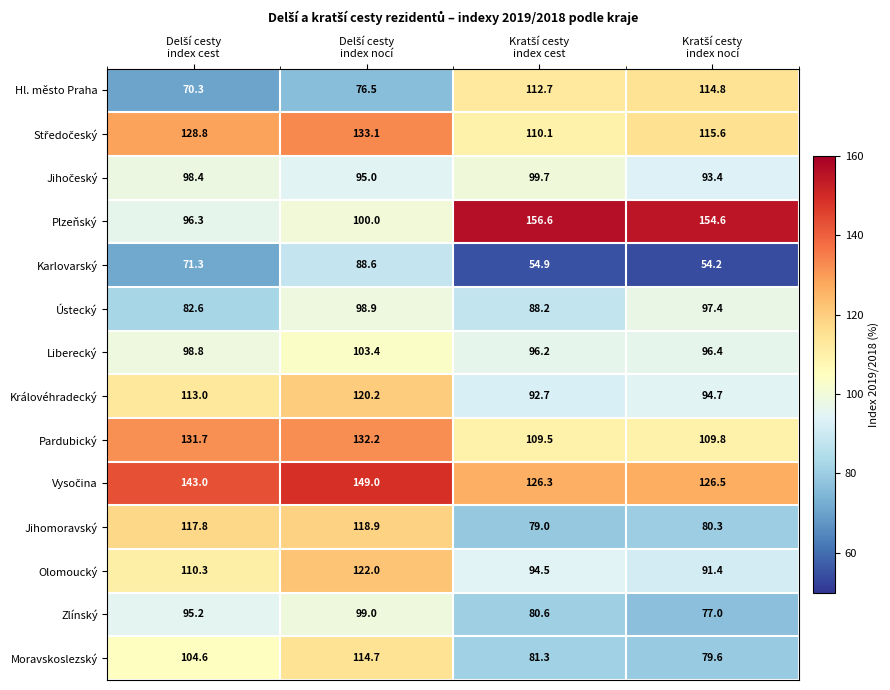

Which series has the widest spread of values?

Plzeňský